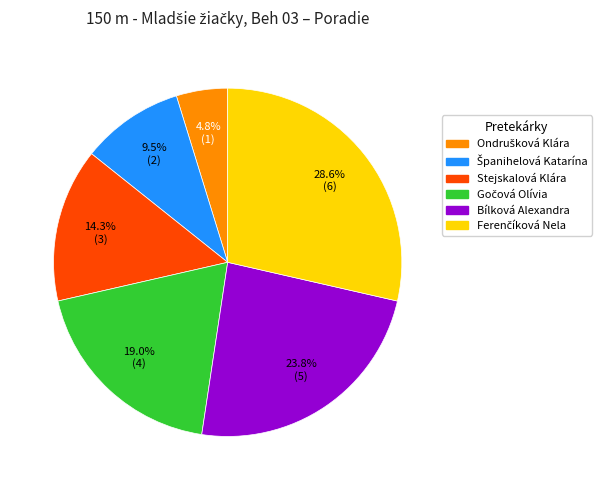

Is there a majority slice in this chart?

No